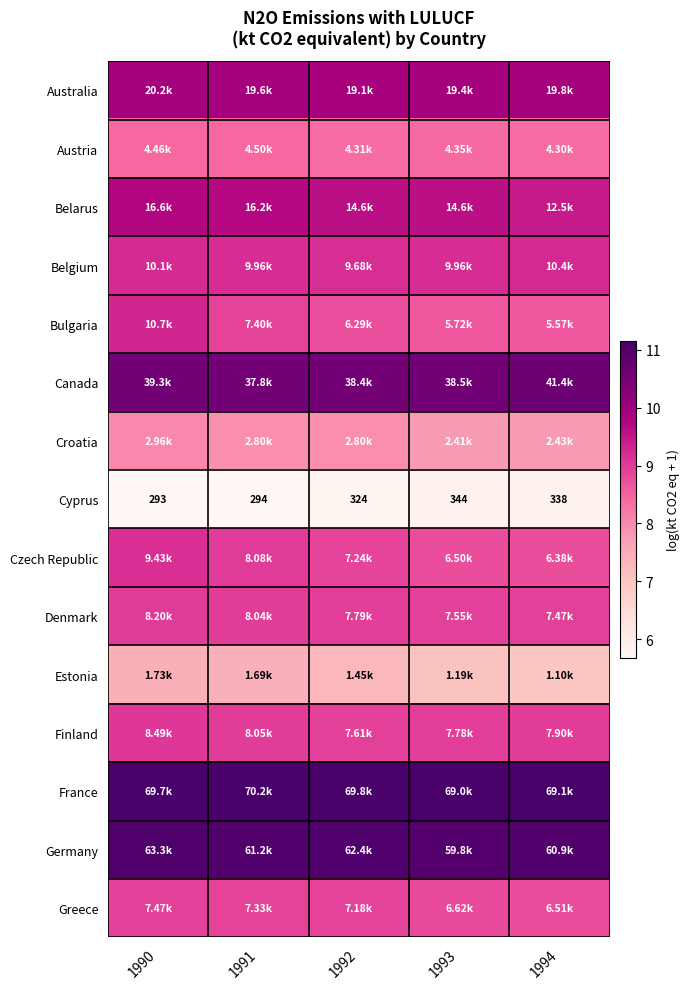

List the series in order of their peak value, lowest first.

Cyprus, Estonia, Croatia, Austria, Greece, Denmark, Finland, Czech Republic, Belgium, Bulgaria, Belarus, Australia, Canada, Germany, France